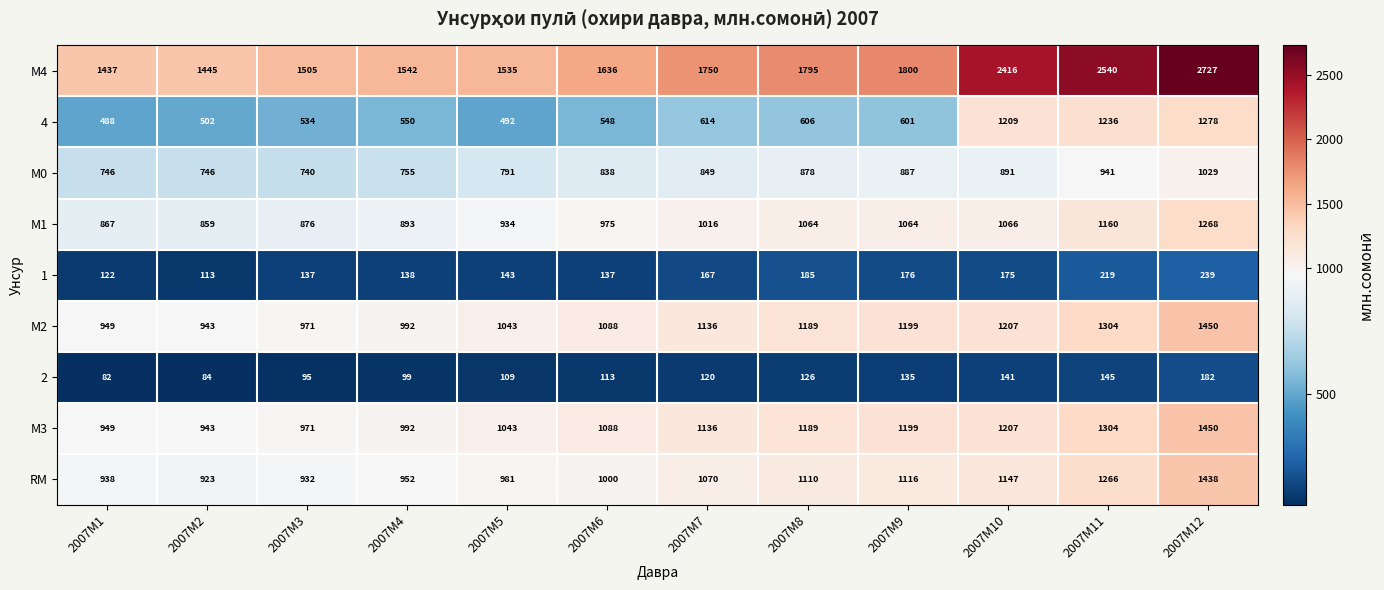

What is the spread (max minus min) of values at 2007M4?

1443